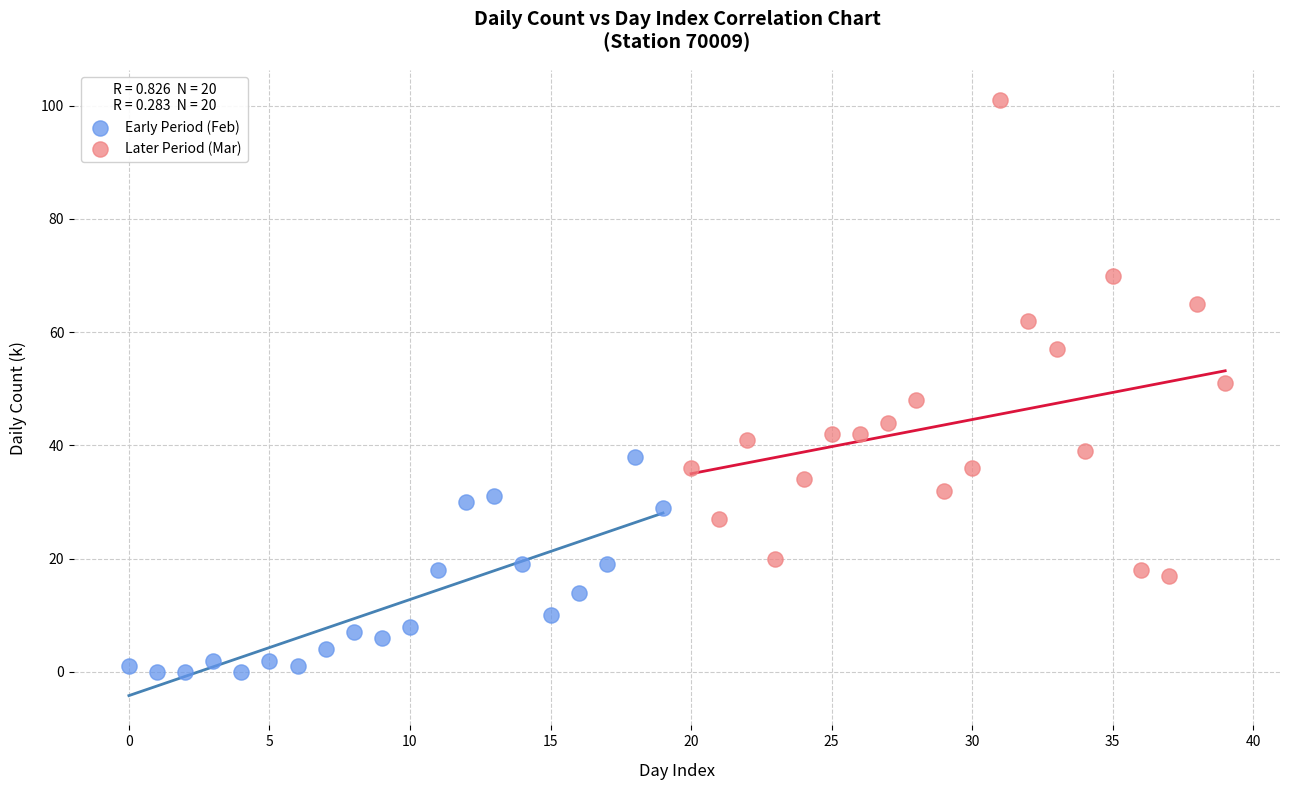

Which series contains the highest Y value?

Later Period (Mar)